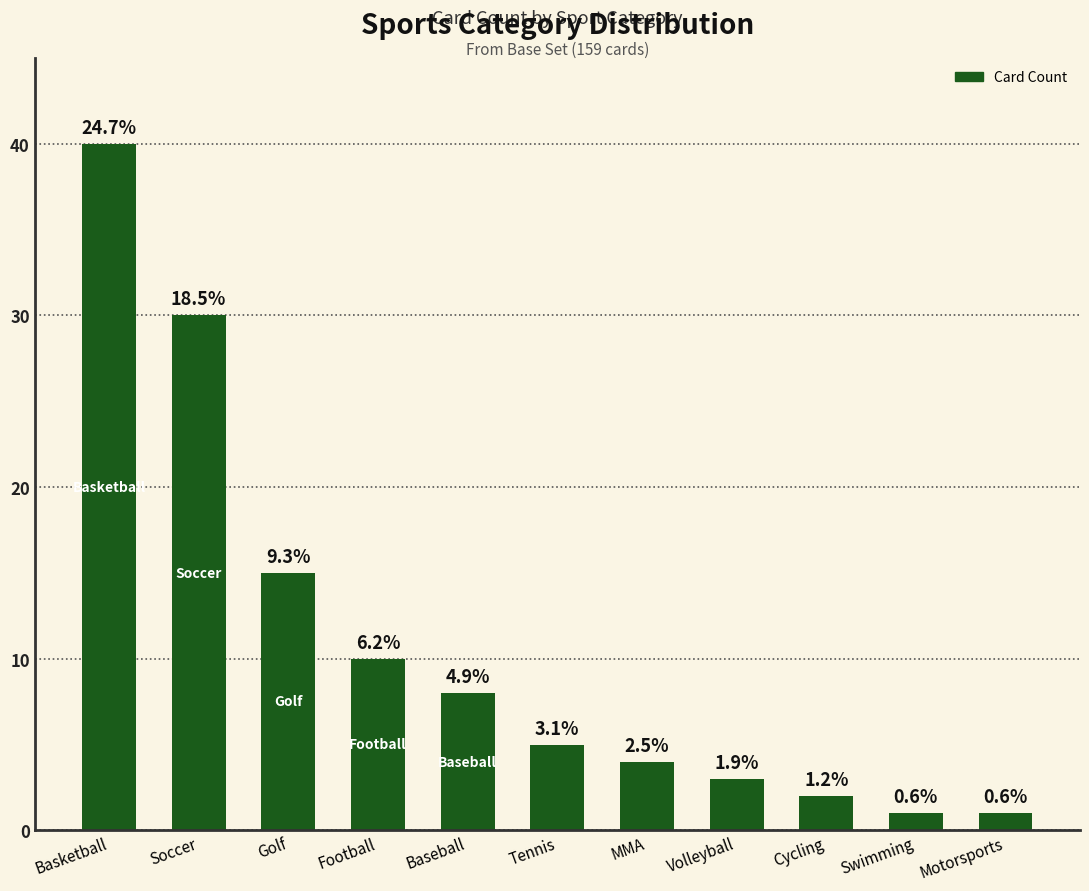

Does the chart contain any negative values?

No